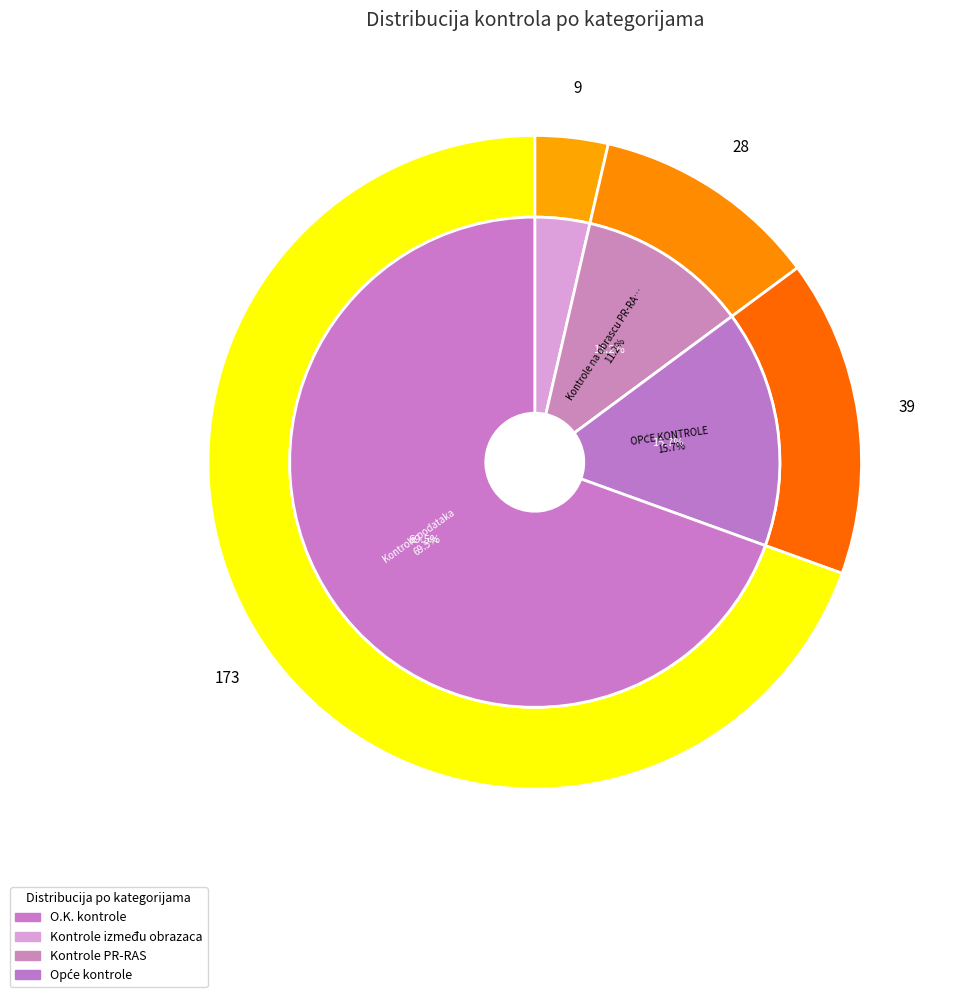

How many slices are in this pie chart?

4